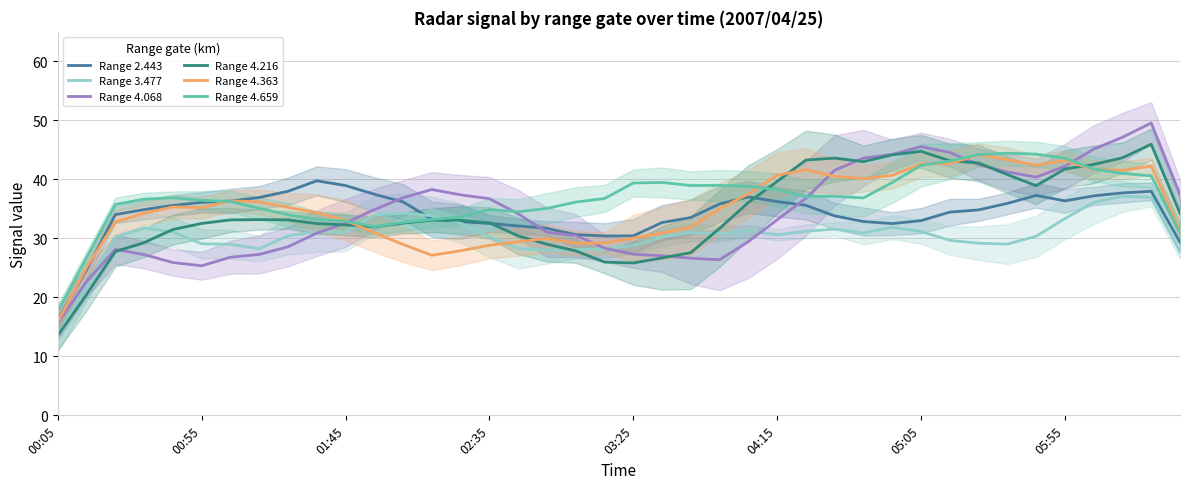

What is the lowest value of the Range 4.363 series?

15.9